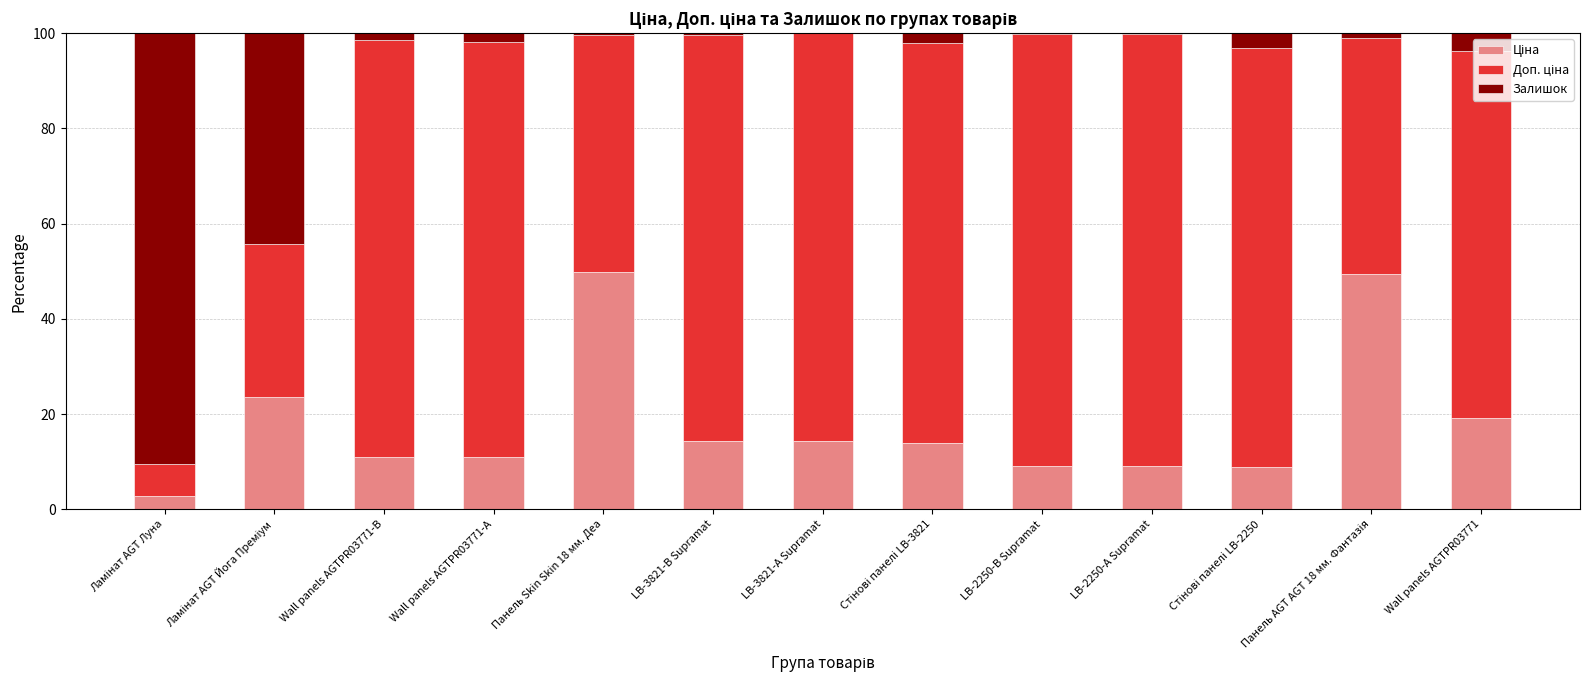

Does the chart contain stacked bars?

Yes